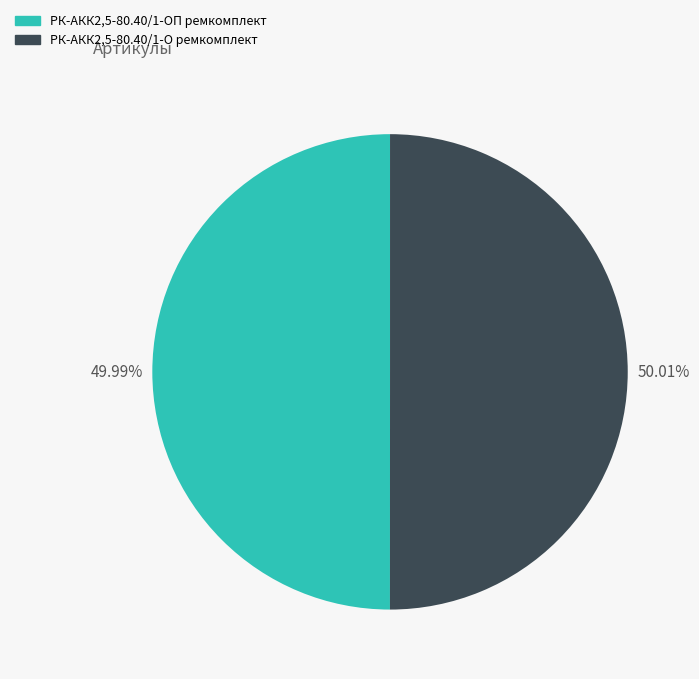

Is there any slice that represents more than half of the pie?

Yes